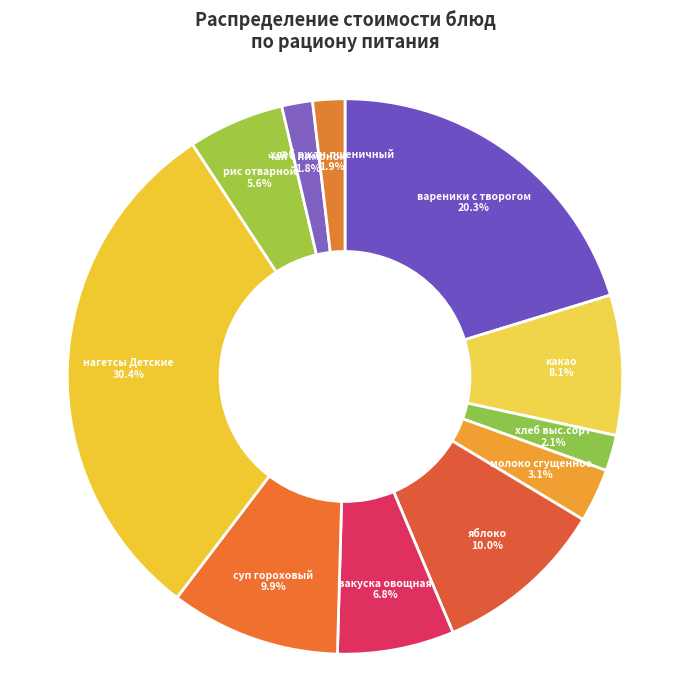

Is нагетсы Детские the majority of the pie?

No